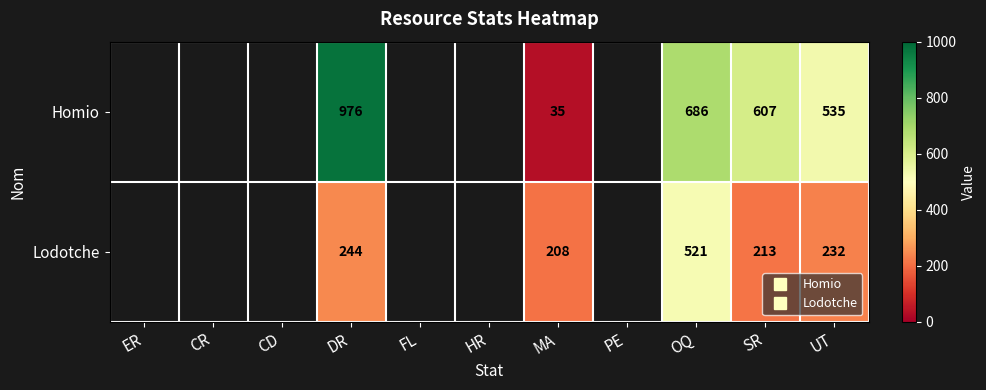

How many values in Homio are above zero?

5